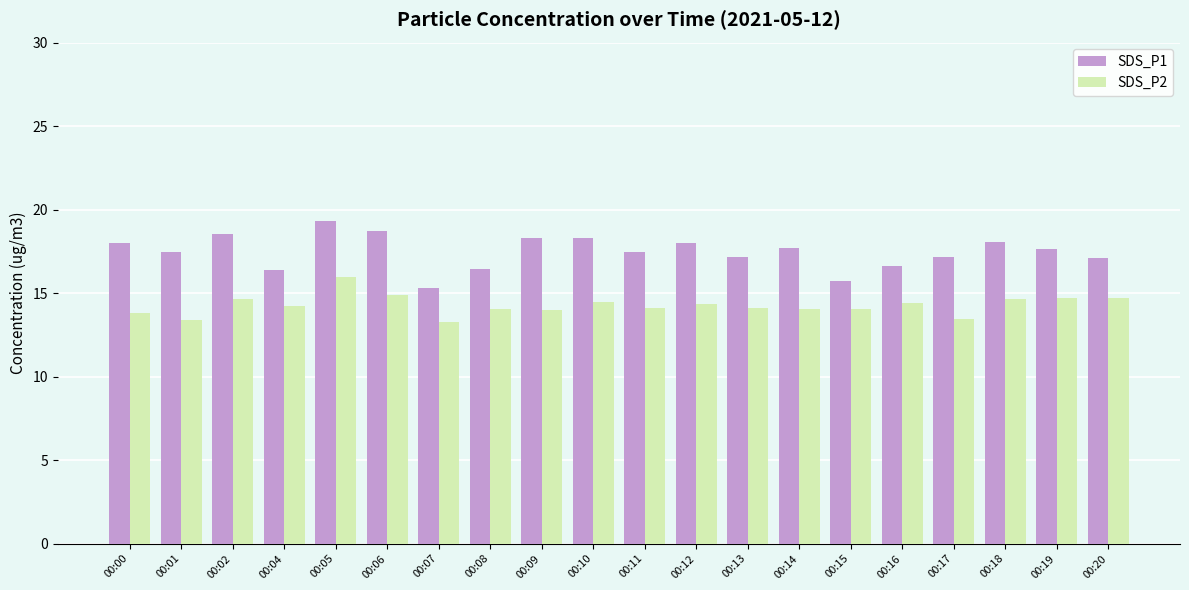

Read the SDS_P1 value at 00:15.

15.8